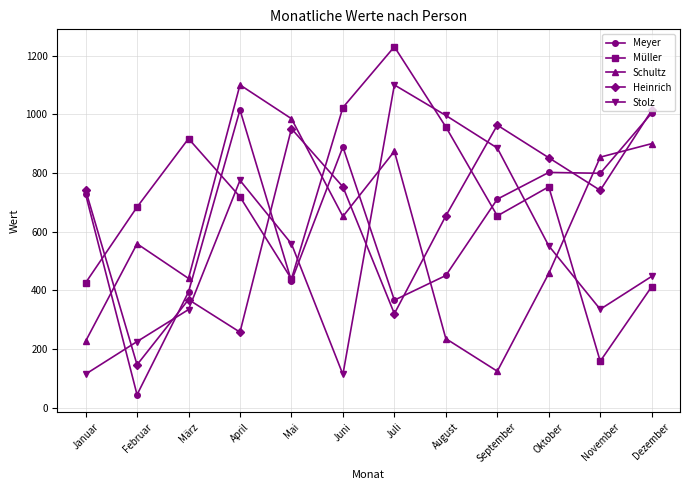

What is the total value across all series at November?

2889